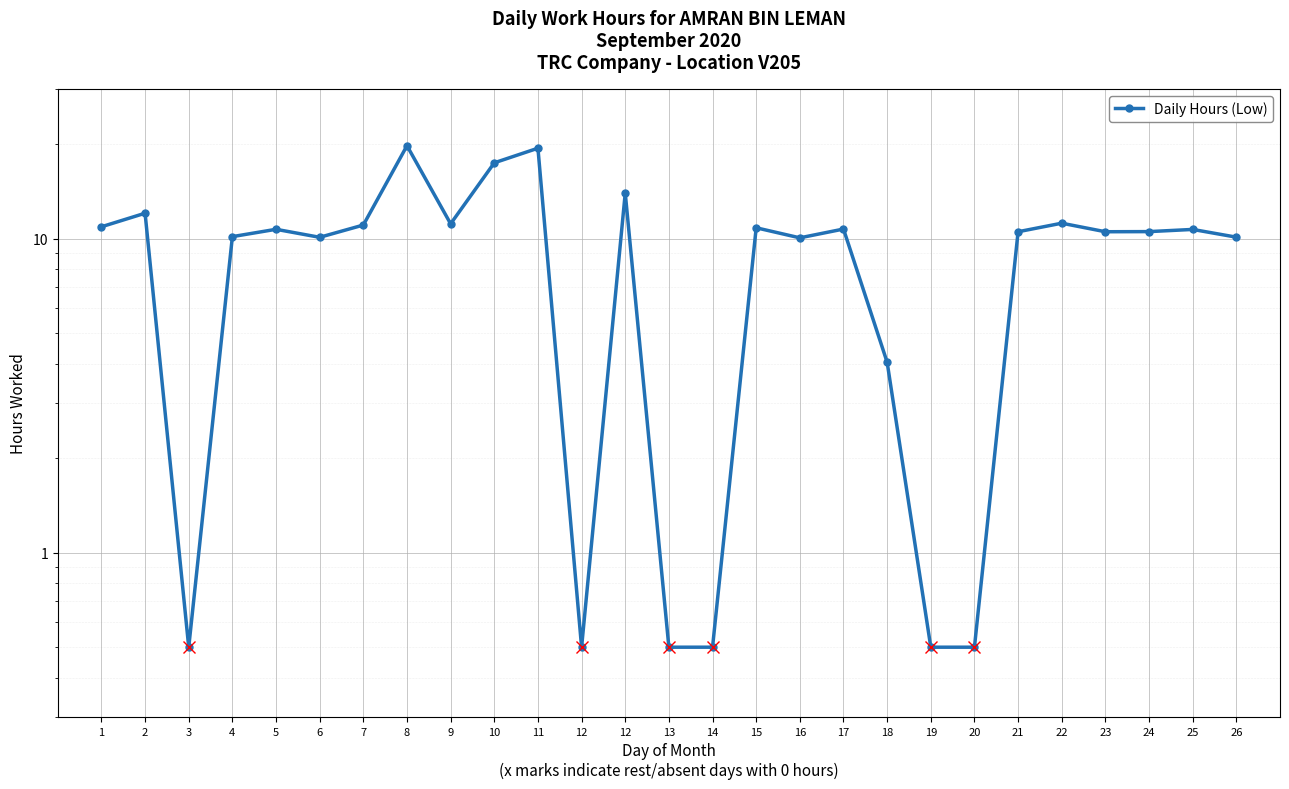

At which category does the data reach its first local peak?

2